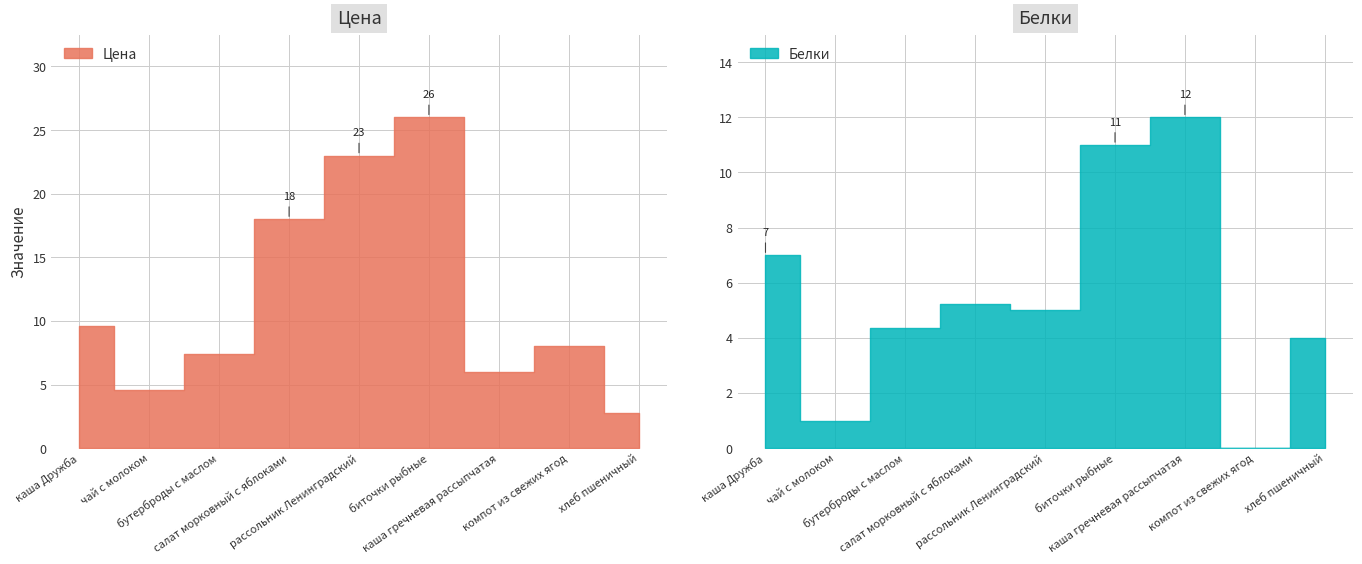

The Цена series shows 6.0 at каша гречневая рассыпчатая. True or false?

True